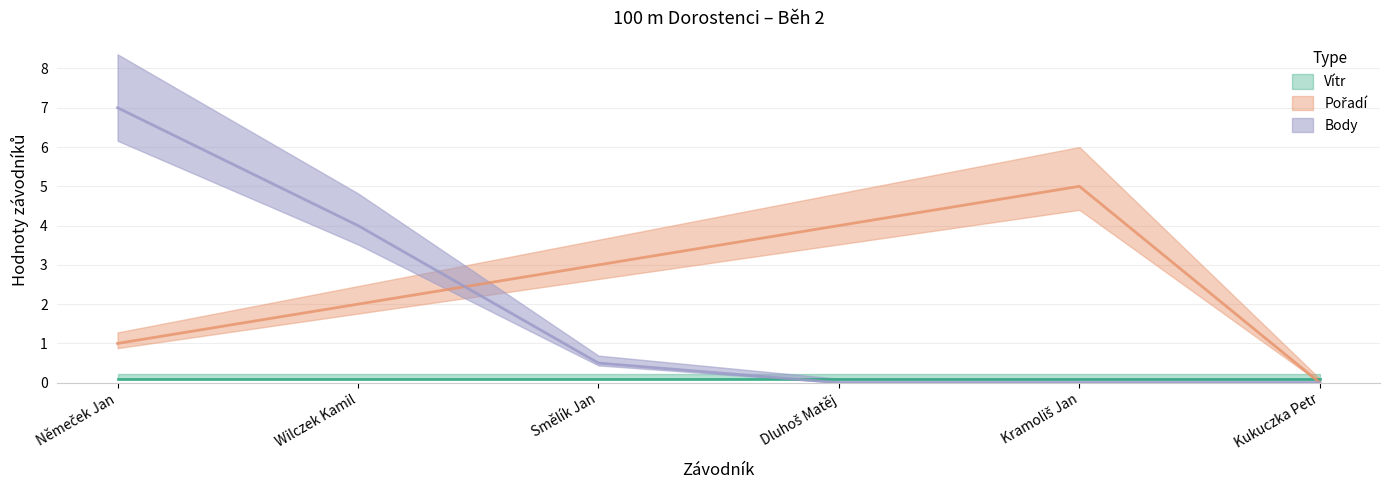

Rank the categories by Pořadí value from lowest to highest.

Kukuczka Petr, Němeček Jan, Wilczek Kamil, Smělík Jan, Dluhoš Matěj, Kramoliš Jan